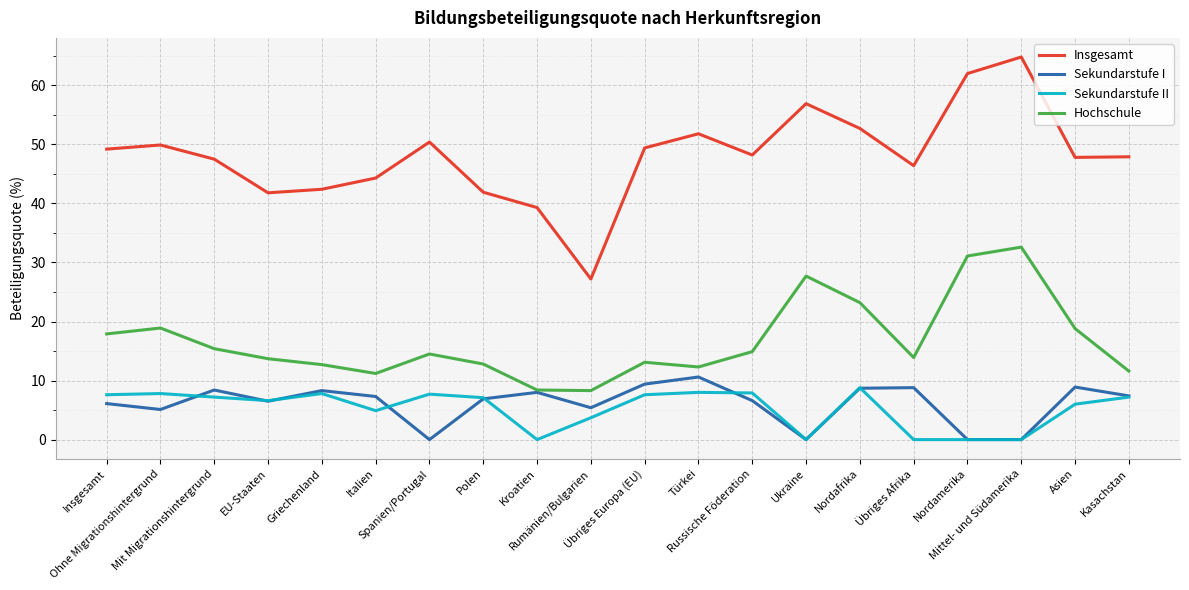

What position from the left is Ohne Migrationshintergrund?

2